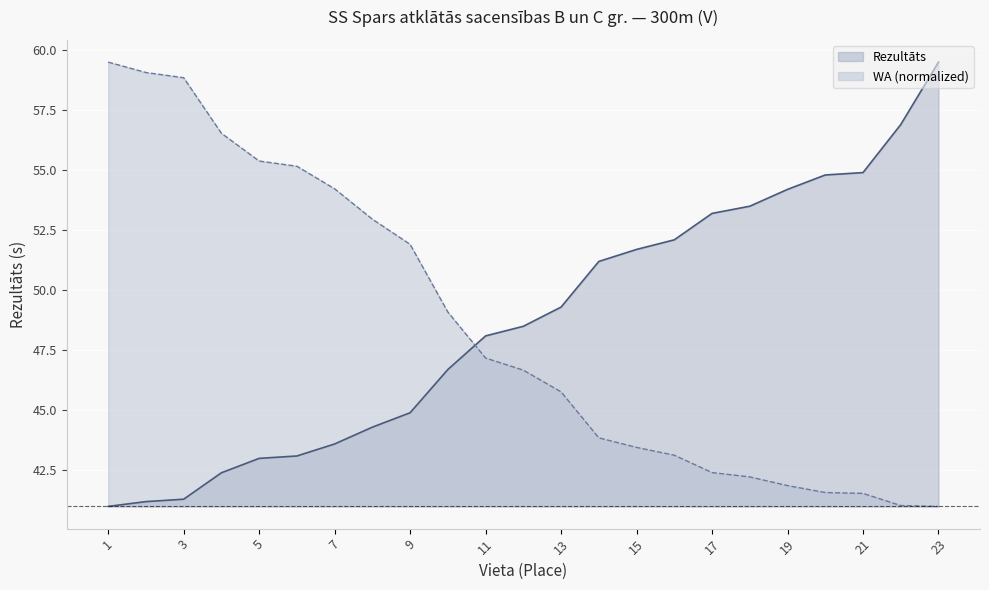

Which label corresponds to the smallest value in the chart?

1